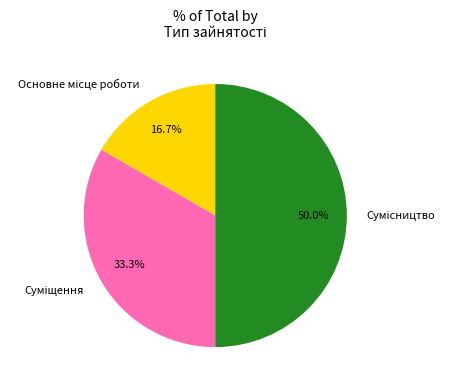

Is Сумісництво the majority of the pie?

No